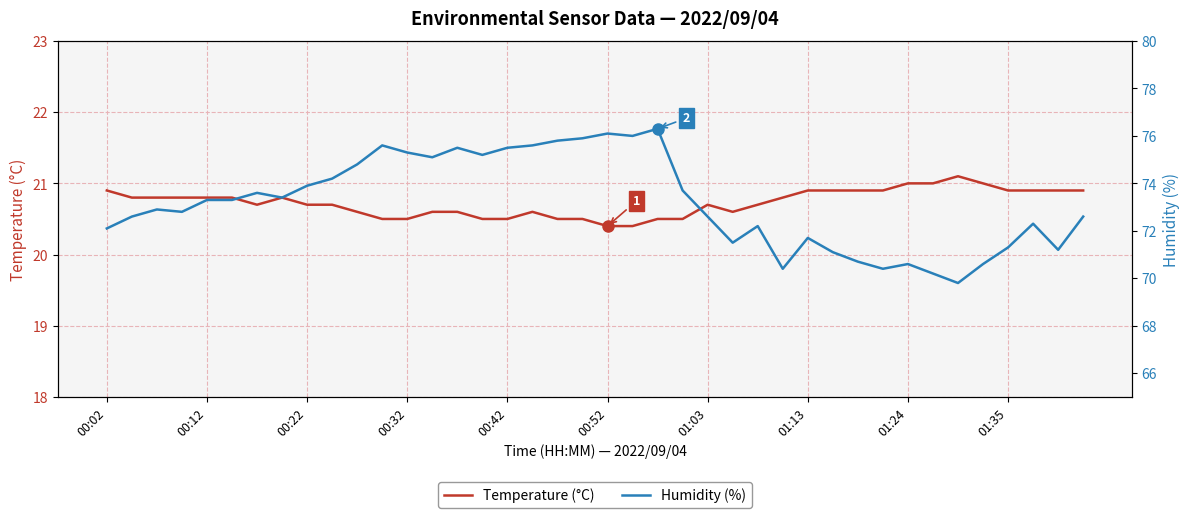

What is the lowest value of the Temperature (°C) series?

20.4